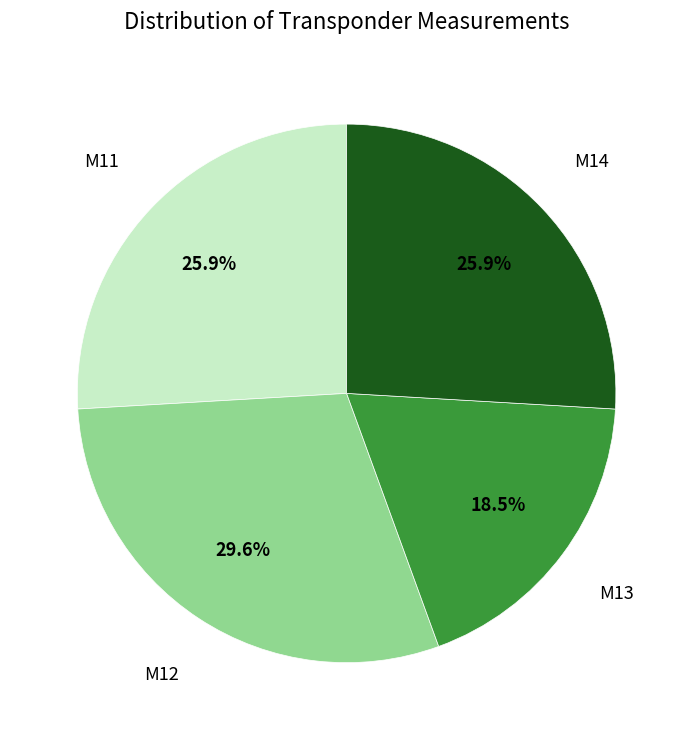

Is there any slice that represents more than half of the pie?

No